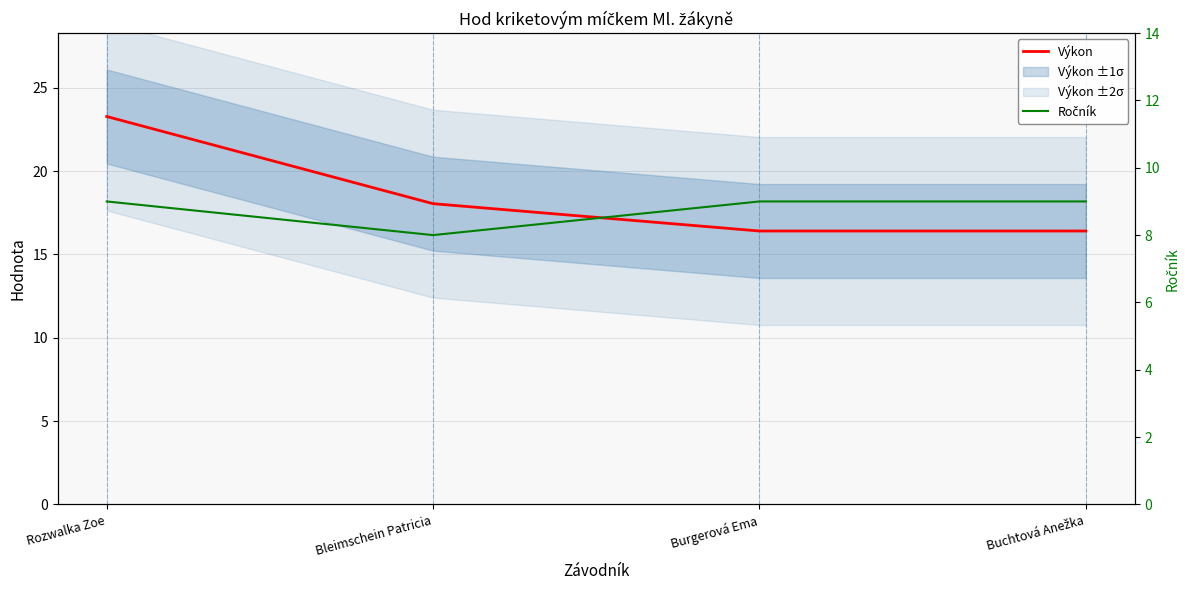

Reading left to right, list all the values displayed in this chart.

Výkon: 23.3	18.0	16.4	16.4
Ročník: 9.0	8.0	9.0	9.0